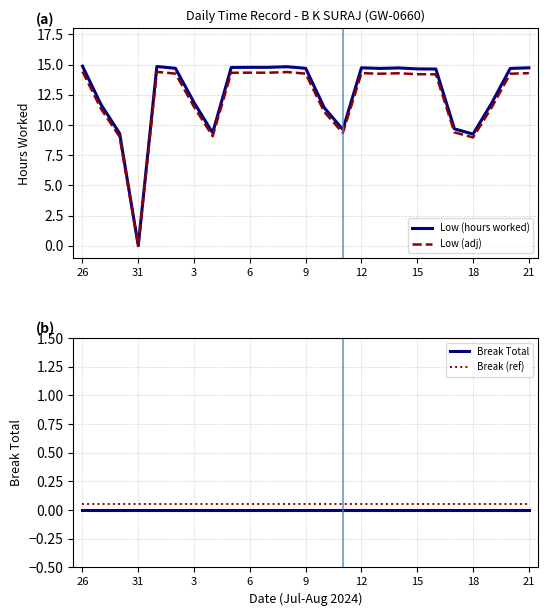

What is the sum of all Break (ref) values?

1.2